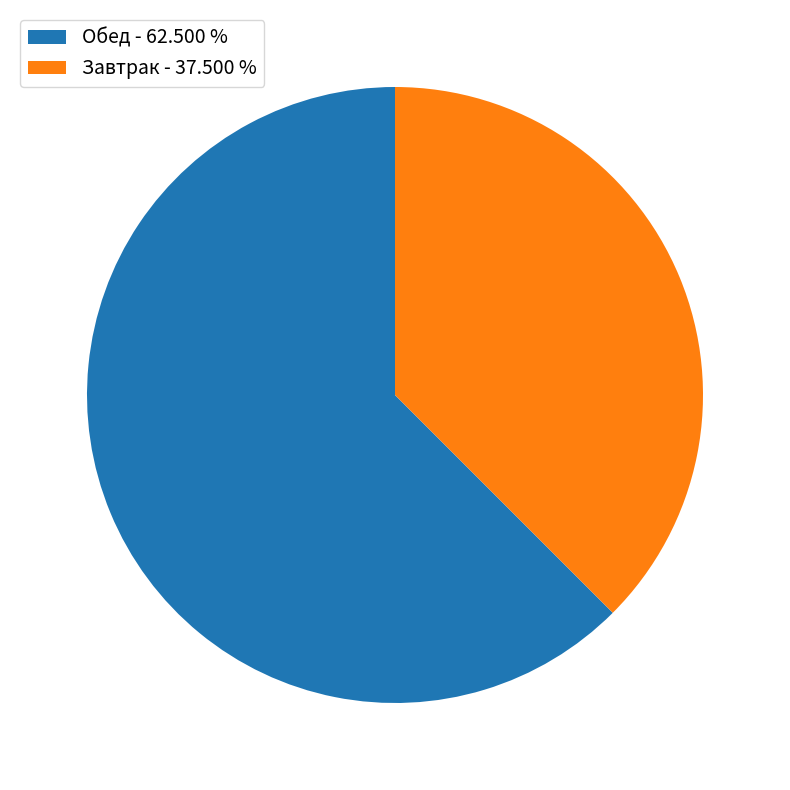

Which category accounts for the majority?

Обед - 62.500 %